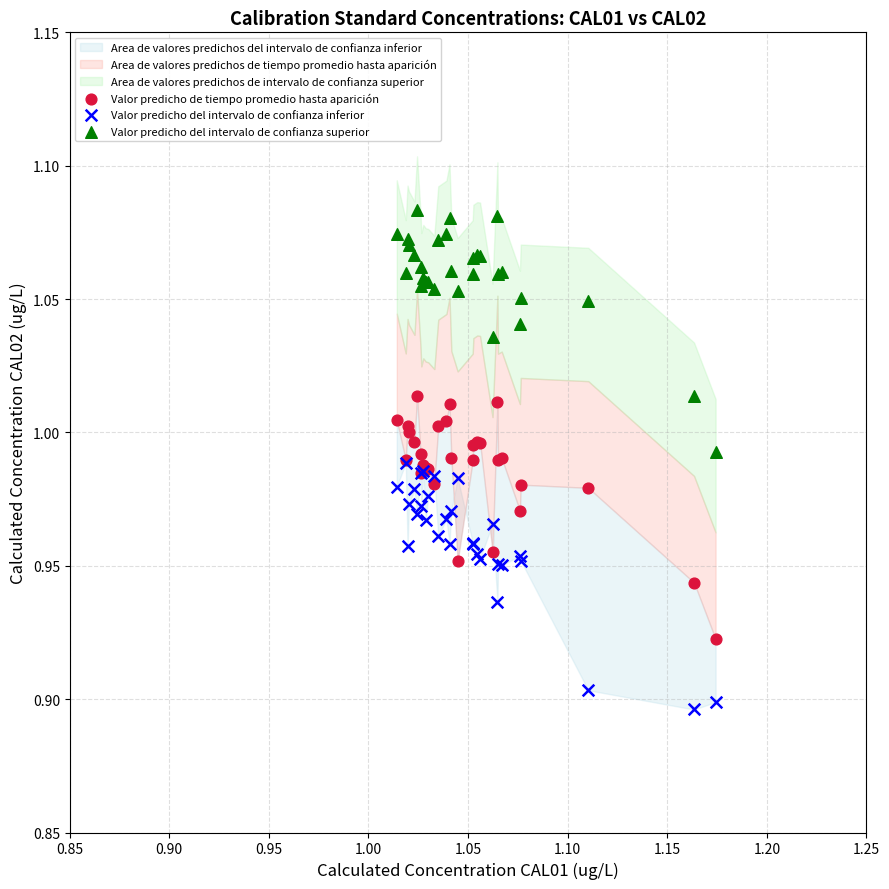

Which series reaches the minimum Y coordinate?

Valor predicho del intervalo de confianza inferior